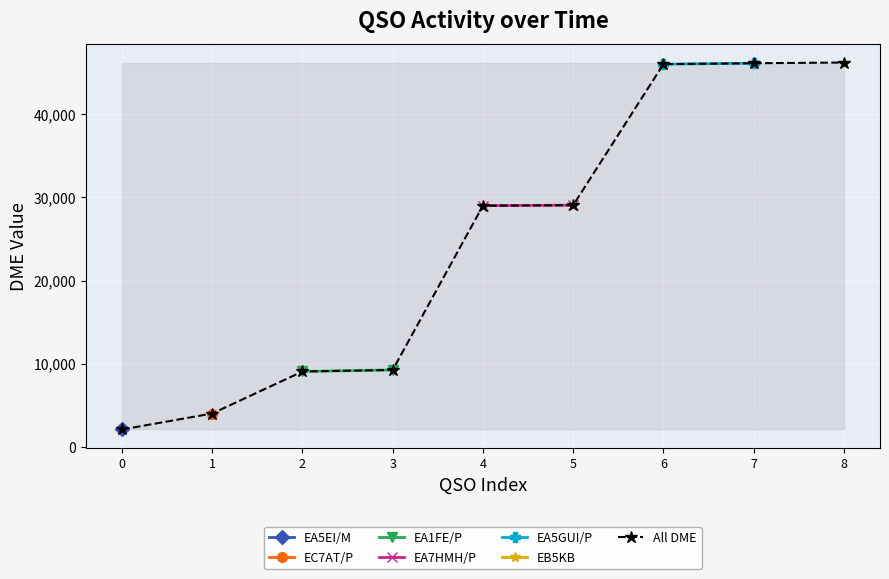

True or false: All DME has a value of 2080 at 0.

True